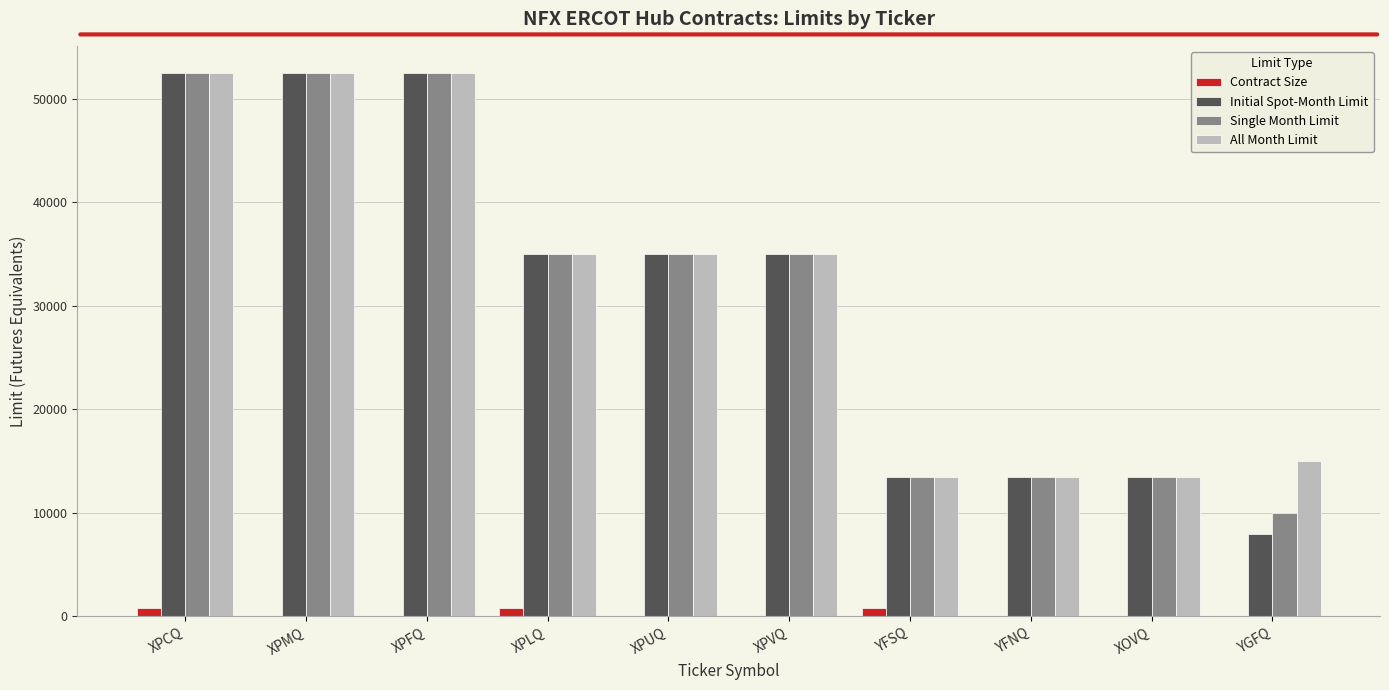

How many groups of bars are there?

10